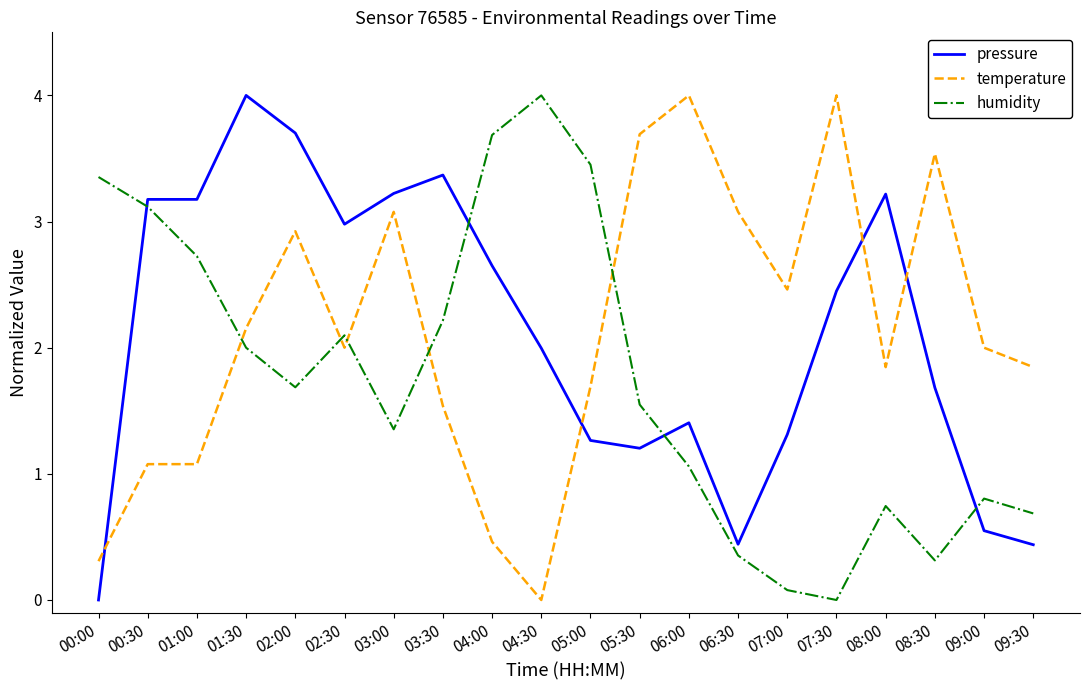

Is the value of pressure at 03:00 greater than the value of humidity at 04:00?

No